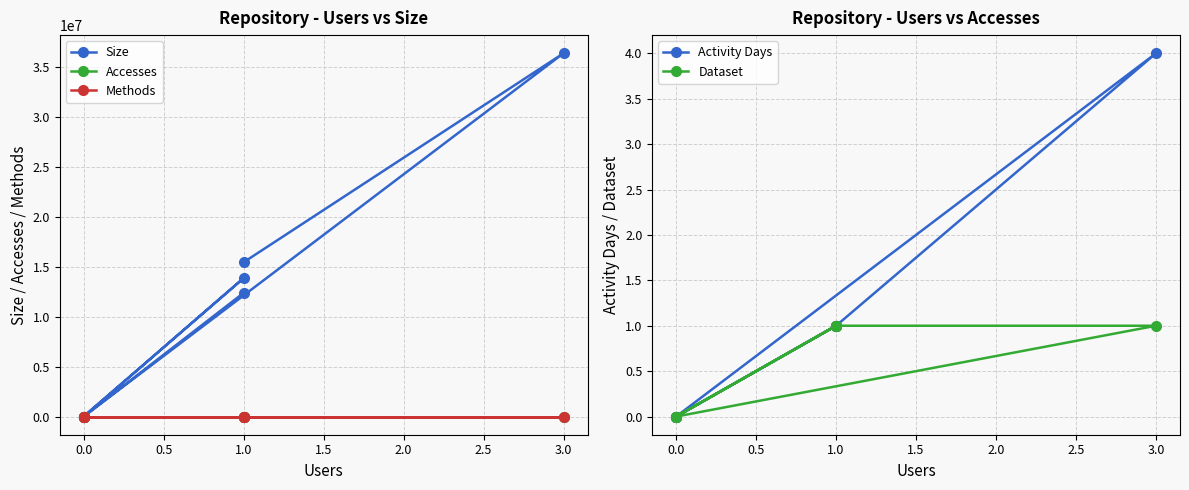

True or false: Size and Activity Days cross at least once.

False